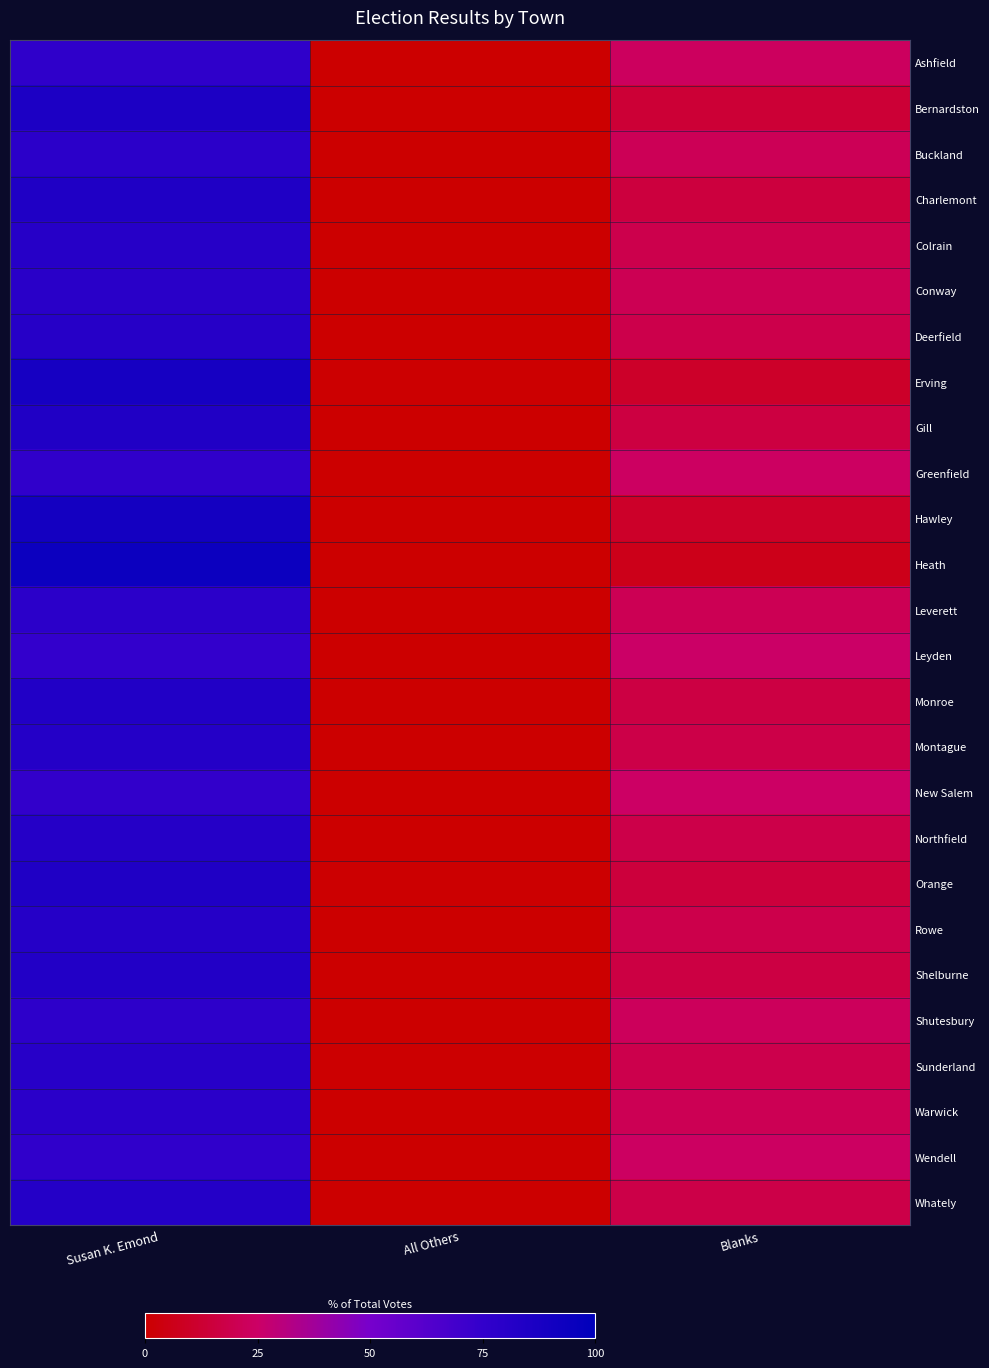

Reading right to left, transcribe all the data shown in this chart.

Ashfield: Blanks=23.3	All Others=0.0	Susan K. Emond=76.7
Bernardston: Blanks=13.4	All Others=0.4	Susan K. Emond=86.2
Buckland: Blanks=21.4	All Others=0.0	Susan K. Emond=78.6
Charlemont: Blanks=15.3	All Others=0.0	Susan K. Emond=84.7
Colrain: Blanks=18.9	All Others=0.0	Susan K. Emond=81.1
Conway: Blanks=20.5	All Others=0.0	Susan K. Emond=79.5
Deerfield: Blanks=18.5	All Others=0.3	Susan K. Emond=81.2
Erving: Blanks=10.2	All Others=0.7	Susan K. Emond=89.1
Gill: Blanks=16.3	All Others=0.0	Susan K. Emond=83.7
Greenfield: Blanks=24.1	All Others=0.1	Susan K. Emond=75.8
Hawley: Blanks=10.4	All Others=0.0	Susan K. Emond=89.6
Heath: Blanks=6.5	All Others=0.0	Susan K. Emond=93.5
Leverett: Blanks=21.0	All Others=0.2	Susan K. Emond=78.9
Leyden: Blanks=25.3	All Others=0.0	Susan K. Emond=74.7
Monroe: Blanks=16.7	All Others=0.0	Susan K. Emond=83.3
Montague: Blanks=17.6	All Others=0.1	Susan K. Emond=82.3
New Salem: Blanks=24.9	All Others=0.0	Susan K. Emond=75.1
Northfield: Blanks=18.3	All Others=0.2	Susan K. Emond=81.5
Orange: Blanks=15.1	All Others=0.4	Susan K. Emond=84.5
Rowe: Blanks=18.5	All Others=0.0	Susan K. Emond=81.5
Shelburne: Blanks=16.8	All Others=0.2	Susan K. Emond=83.0
Shutesbury: Blanks=22.3	All Others=0.2	Susan K. Emond=77.5
Sunderland: Blanks=18.9	All Others=0.5	Susan K. Emond=80.6
Warwick: Blanks=20.8	All Others=0.0	Susan K. Emond=79.2
Wendell: Blanks=24.1	All Others=0.0	Susan K. Emond=75.9
Whately: Blanks=17.6	All Others=0.0	Susan K. Emond=82.4